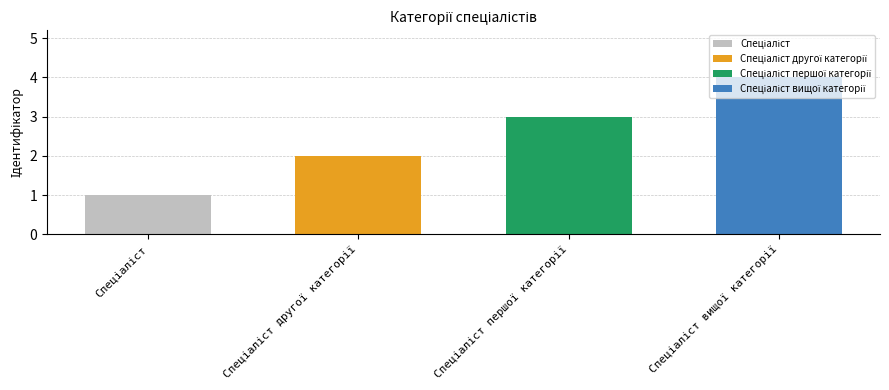

What is the label of the 2nd bar from the left?

Спеціаліст другої категорії